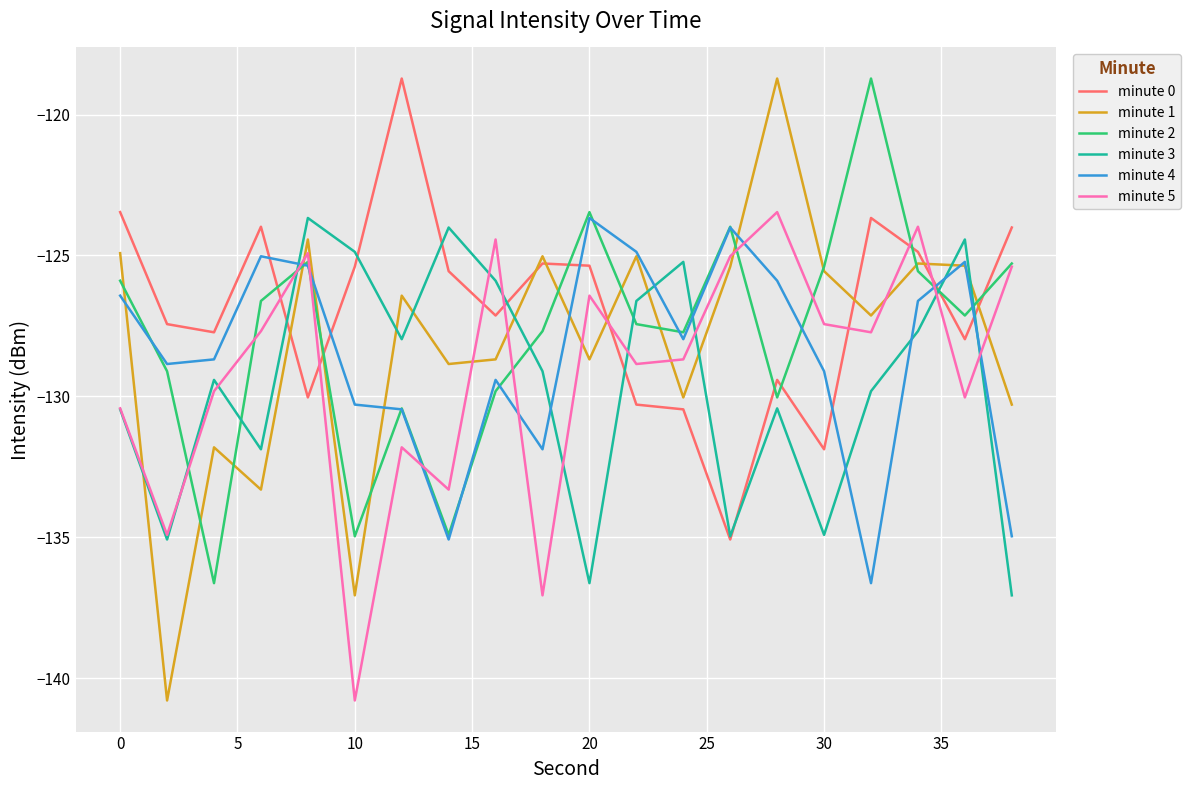

What is the minimum value shown in the chart?

-140.8